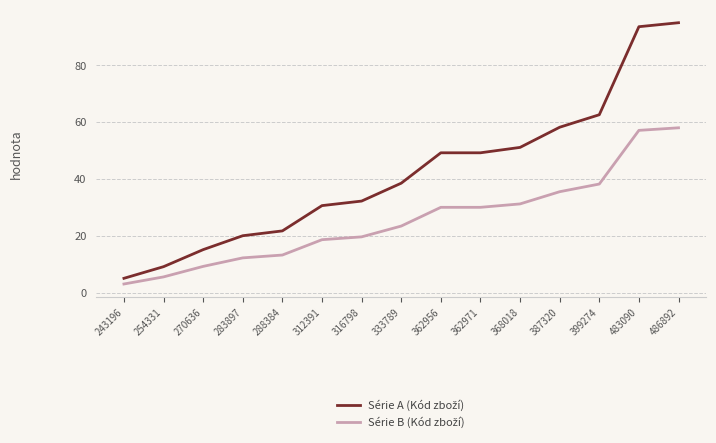

What is the greatest value displayed?

95.0